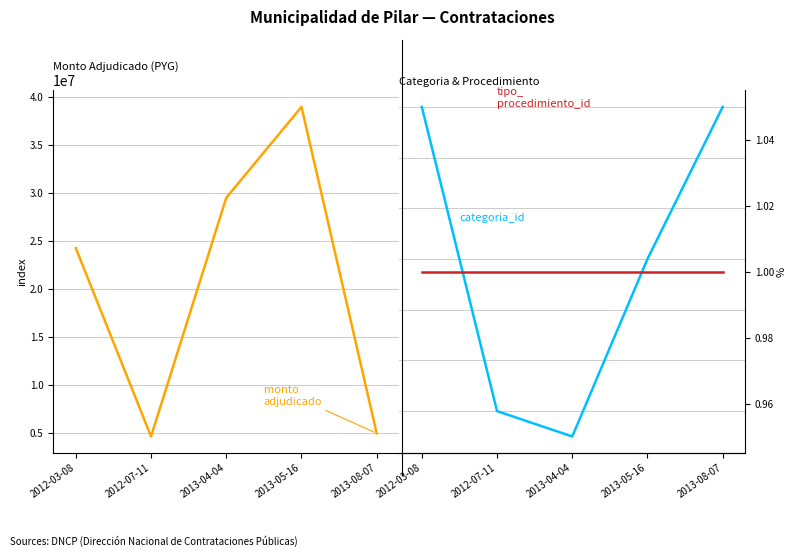

At how many categories does at least one series exceed 35024072?

1